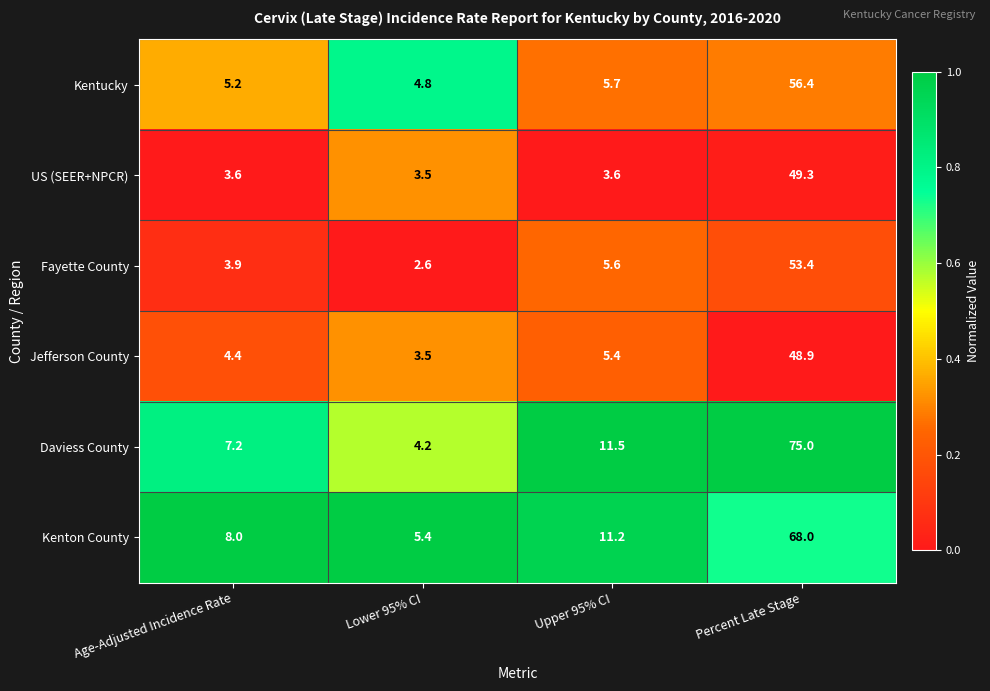

What is the difference between the highest and lowest values at Percent Late Stage?

26.1